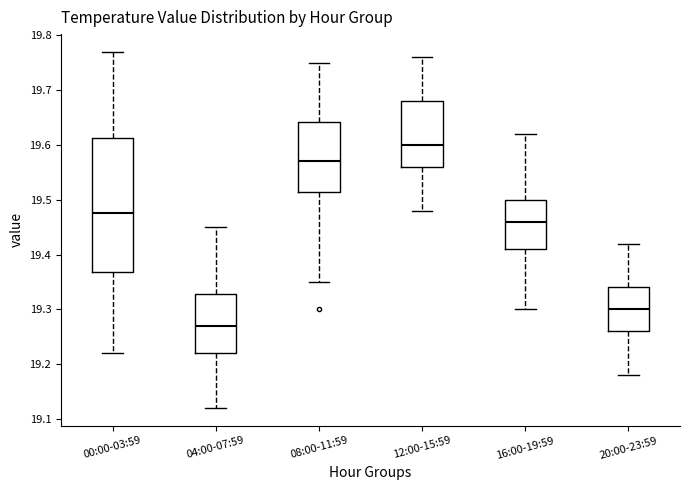

Which box's median line is the lowest?

04:00-07:59